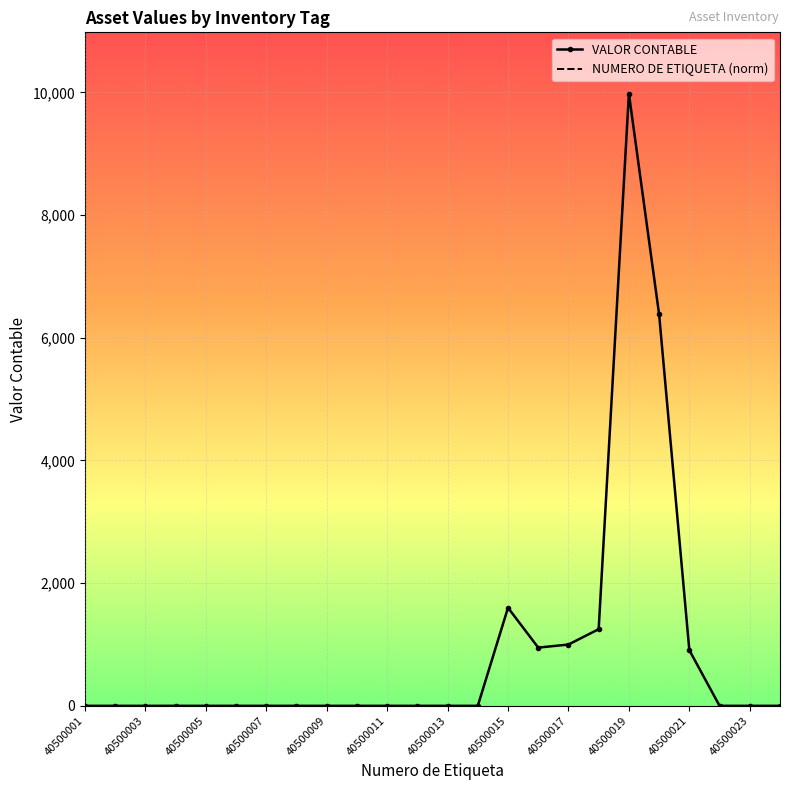

Which series has the largest range (max minus min)?

VALOR CONTABLE